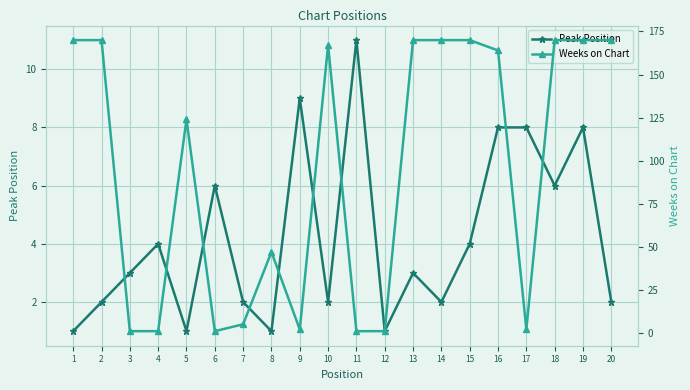

What is the value of the Peak Position point at the 6th from the left?

6